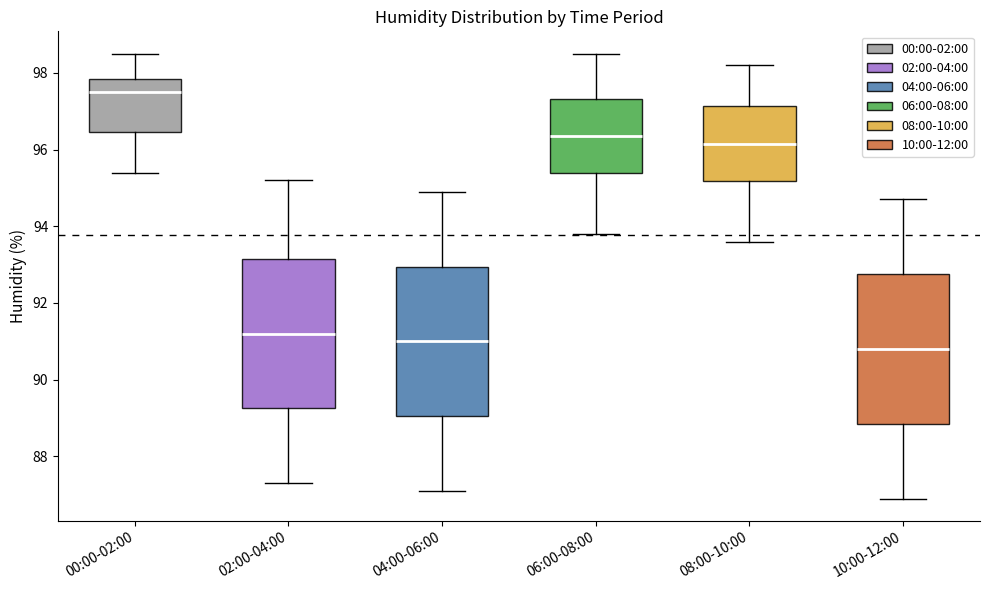

Reading left to right, transcribe this box plot: for each box, give where its median line is, the range the box spans, and where its two whiskers end, as read against the y-axis. The values are not printed on the chart, so give them approximately, as read against the axis.

00:00-02:00: median 97.6, box 96.4 to 97.8, whiskers 95.4 to 98.6
02:00-04:00: median 91.2, box 89.2 to 93.2, whiskers 87.4 to 95.2
04:00-06:00: median 91.0, box 89.0 to 93.0, whiskers 87.2 to 95.0
06:00-08:00: median 96.4, box 95.4 to 97.4, whiskers 93.8 to 98.6
08:00-10:00: median 96.2, box 95.2 to 97.2, whiskers 93.6 to 98.2
10:00-12:00: median 90.8, box 88.8 to 92.8, whiskers 87.0 to 94.8